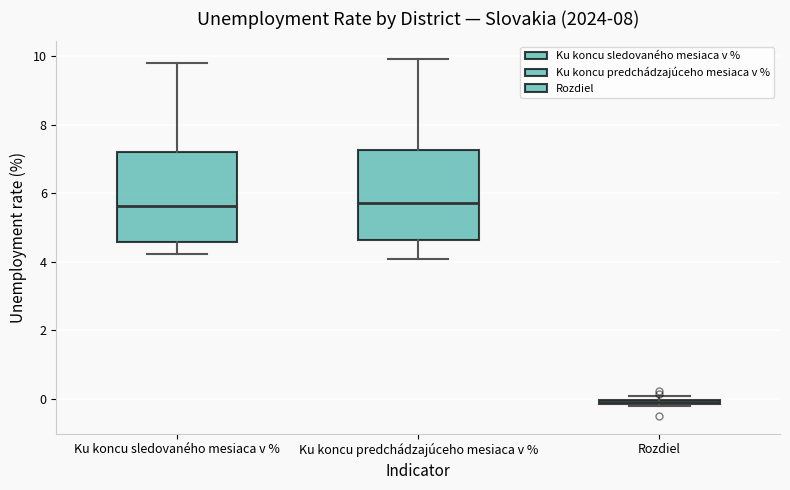

Where does the median line of the box for Ku koncu sledovaného mesiaca v % sit on the y-axis? The values are not printed on the chart, so give them approximately, as read against the axis.

5.6